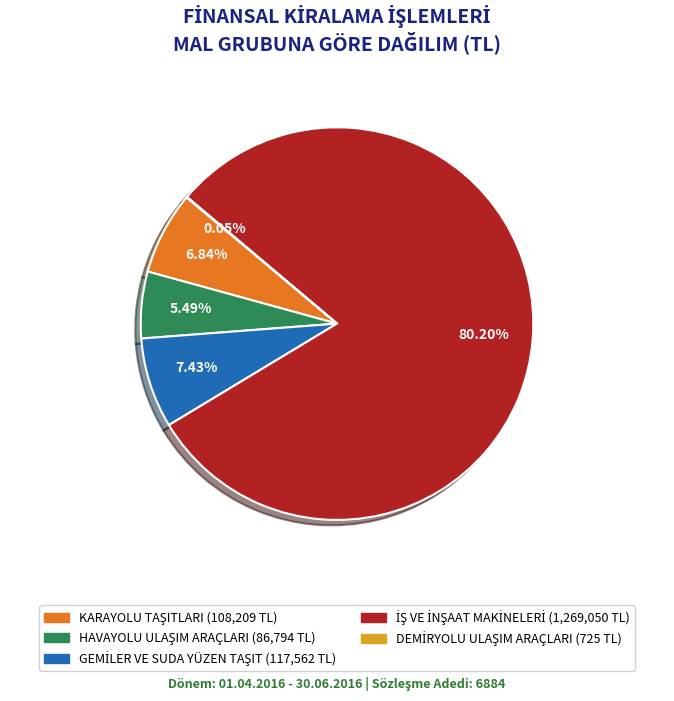

Is there a majority slice in this chart?

Yes